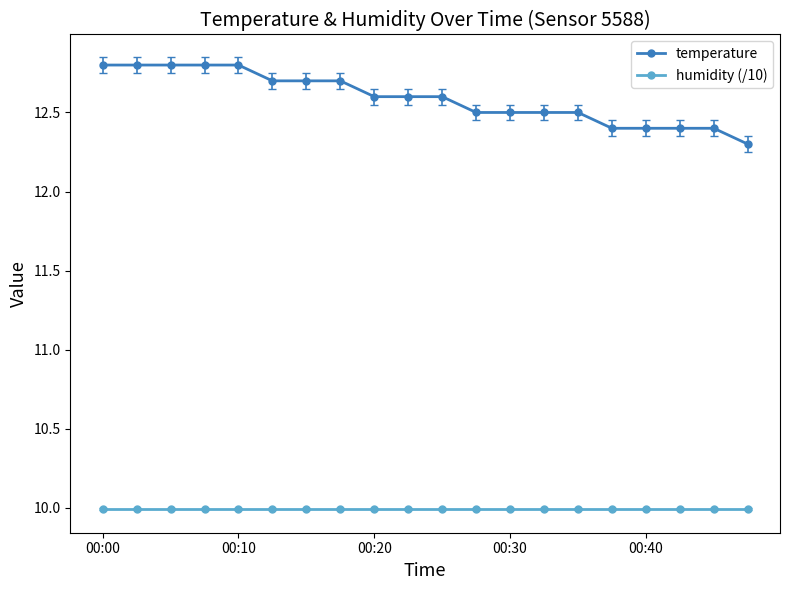

True or false: temperature and humidity (/10) intersect in this chart.

False